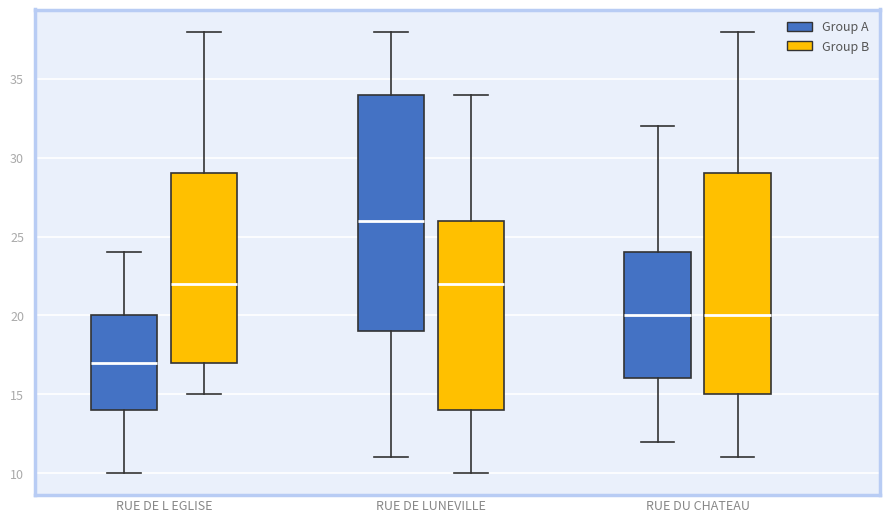

Where does the lower whisker of the box for RUE DE L EGLISE (Group B) end on the y-axis? The values are not printed on the chart, so give them approximately, as read against the axis.

15